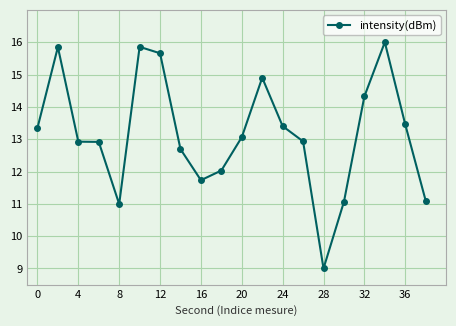

What is the difference between the maximum and minimum values?

7.0